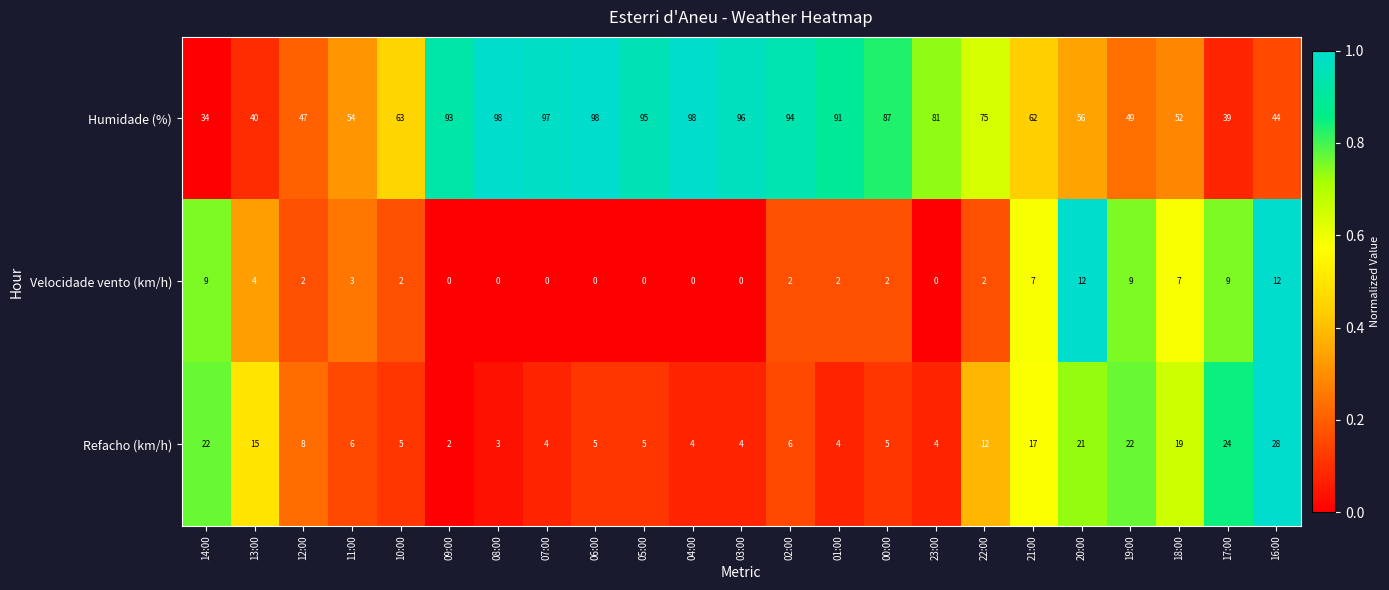

Between 12:00 and 03:00, which series saw the biggest shift?

Humidade (%)